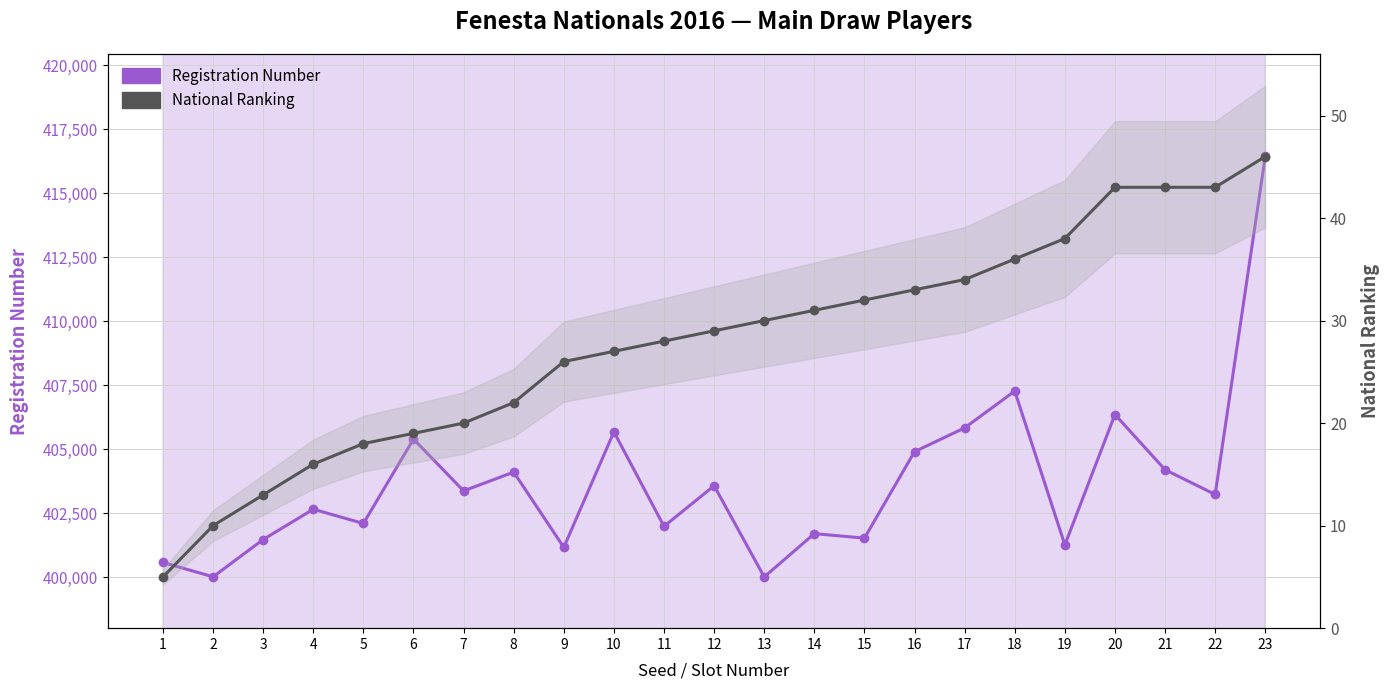

Reading left to right, what are all the values shown in this chart?

Registration Number: 400578	400019	401475	402658	402102	405399	403374	404108	401169	405680	401990	403575	400013	401706	401528	404906	405836	407272	401265	406357	404202	403235	416438
National Ranking: 5	10	13	16	18	19	20	22	26	27	28	29	30	31	32	33	34	36	38	43	43	43	46